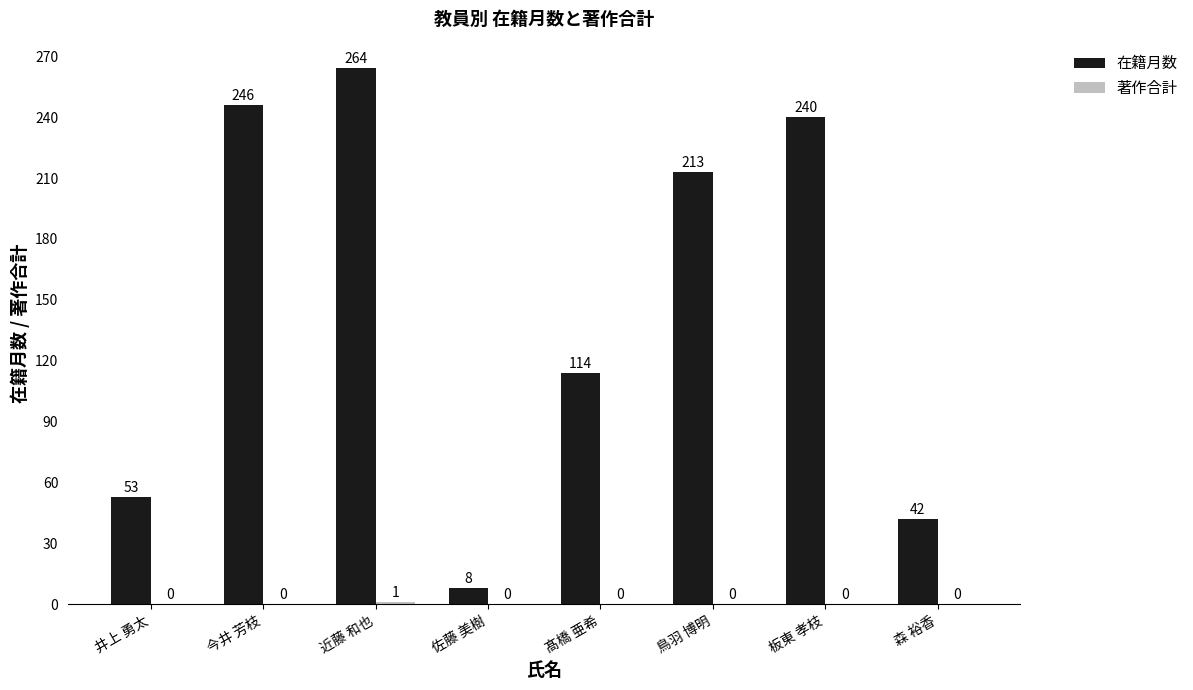

Which series has the largest total across all categories?

在籍月数